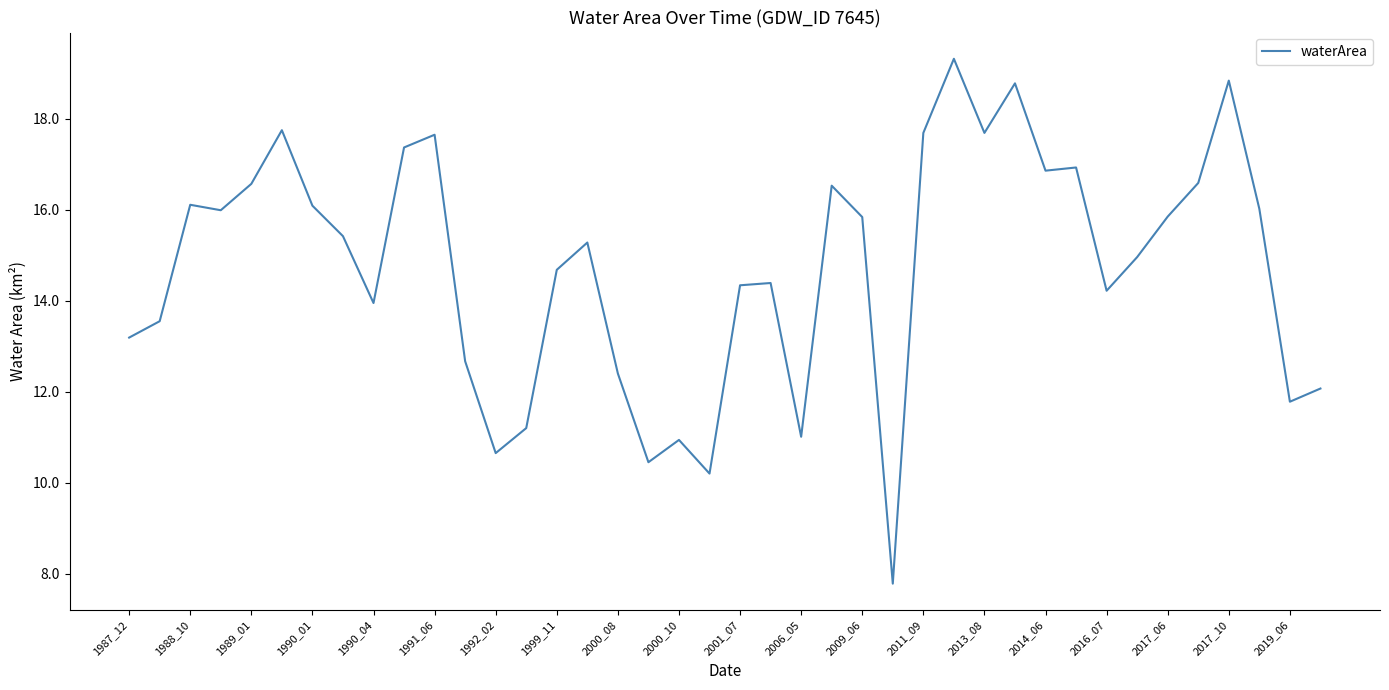

What is the greatest value displayed?

19.3